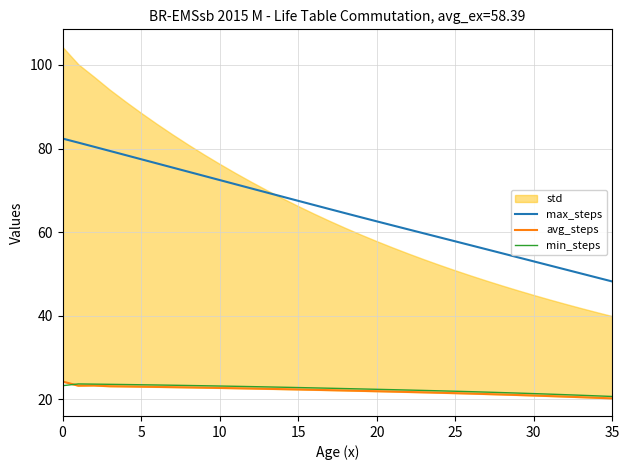

What is the value of the min_steps point at the 5th from the left?

23.6